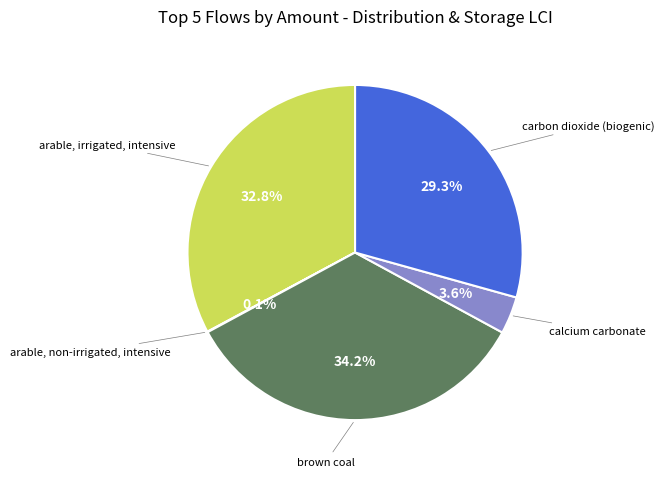

The carbon dioxide (biogenic) slice represents 29% of the pie. True or false?

True